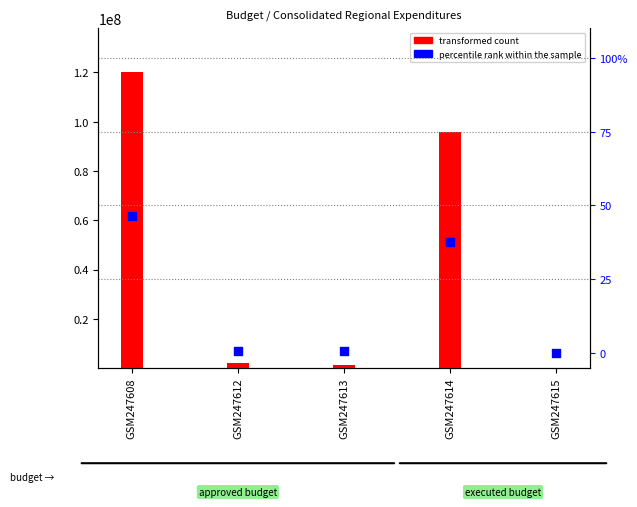

Which series has the largest total across all categories?

transformed count